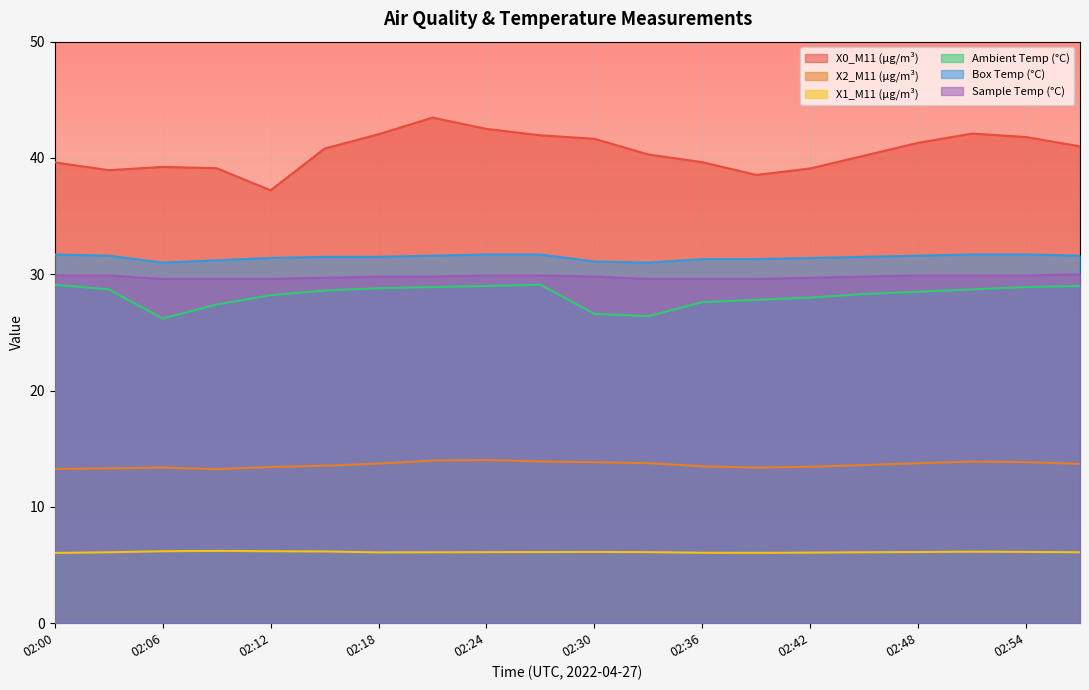

What is the difference between the maximum and minimum values in the Ambient Temp (°C) series?

2.9